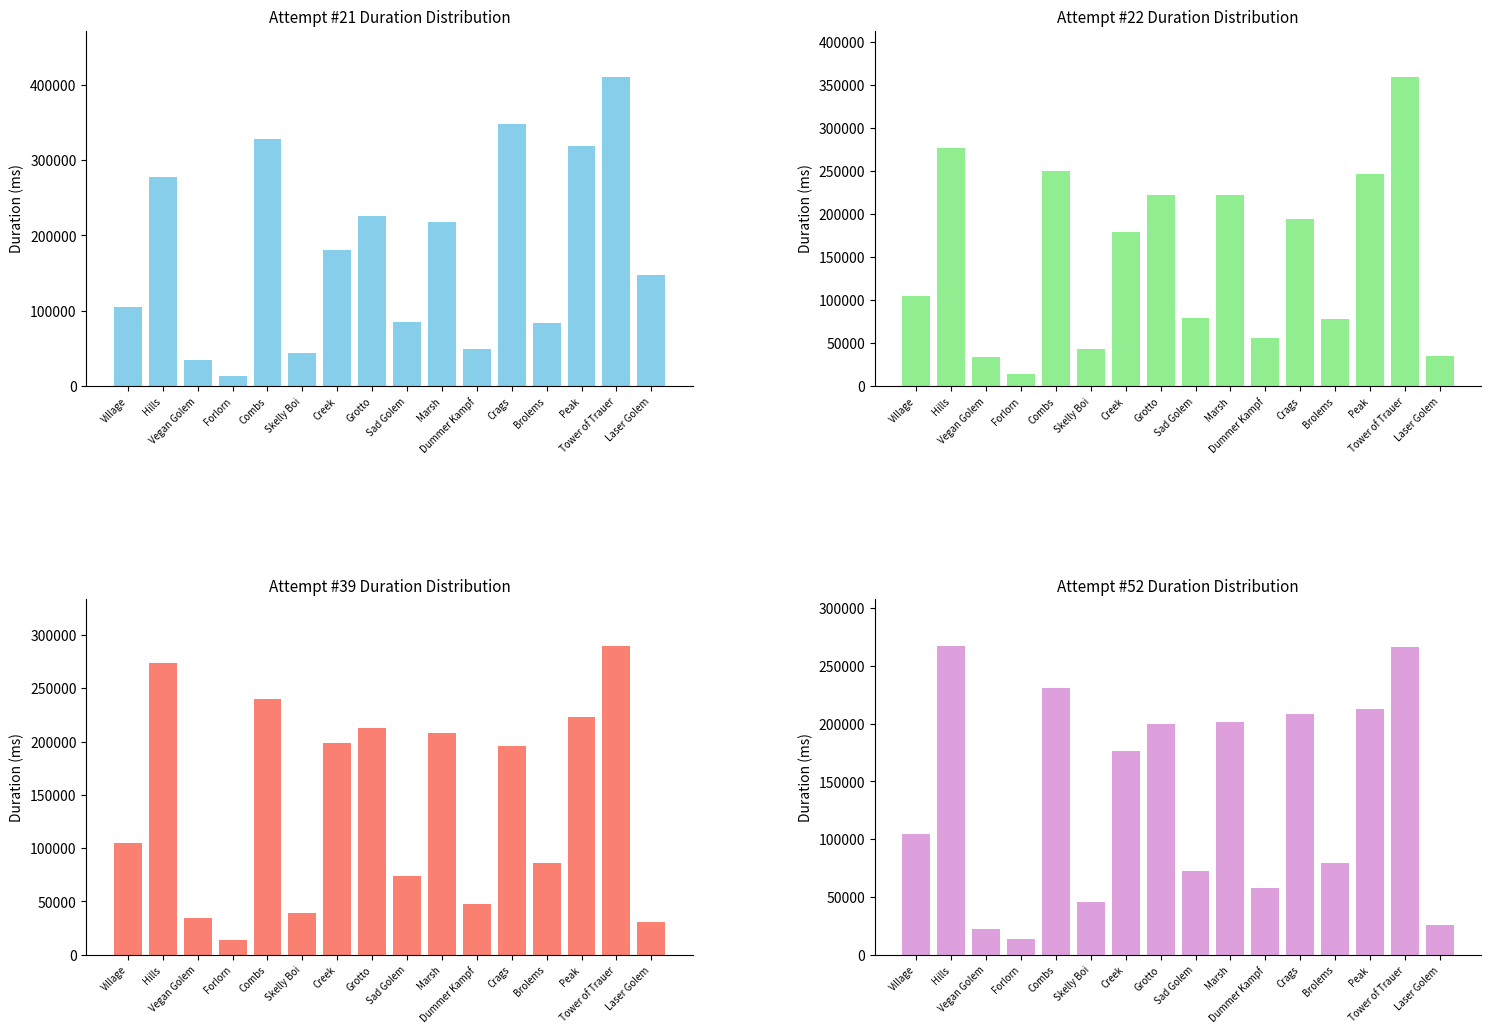

What is the spread (max minus min) of values at Combs?

97483